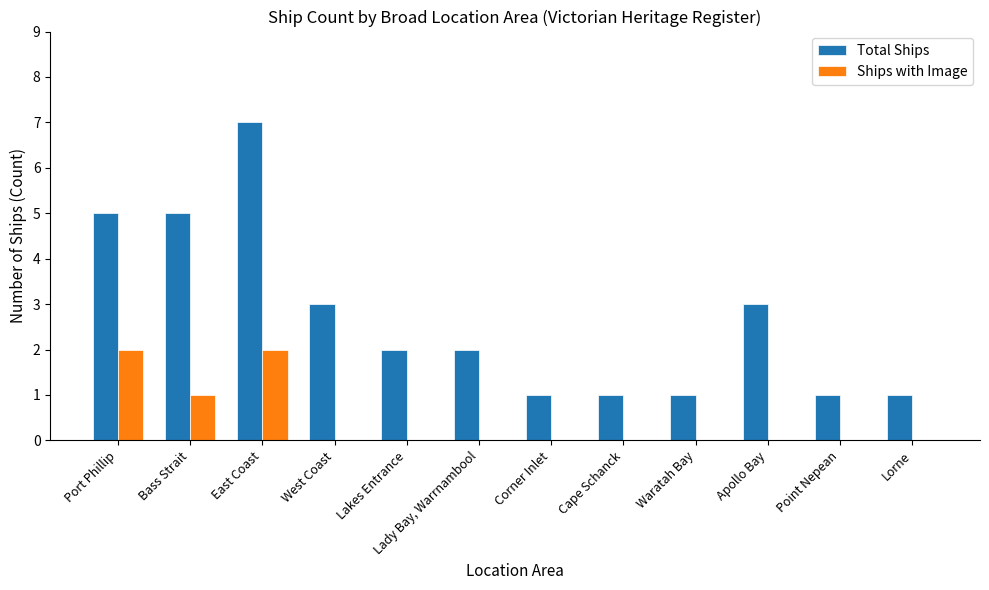

Where does the Total Ships series first go above 2?

Port Phillip